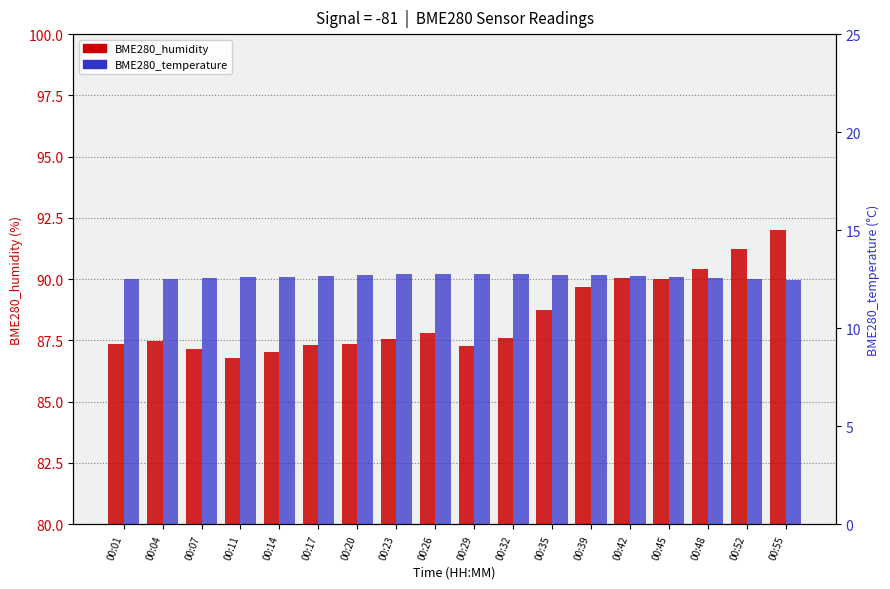

Reading left to right, extract all data points from this chart.

BME280_humidity: 87.3	87.5	87.1	86.8	87.0	87.3	87.4	87.5	87.8	87.2	87.6	88.7	89.7	90.0	90.0	90.4	91.2	92.0
BME280_temperature: 12.5	12.5	12.6	12.6	12.6	12.7	12.7	12.8	12.8	12.8	12.8	12.7	12.7	12.7	12.6	12.6	12.5	12.5